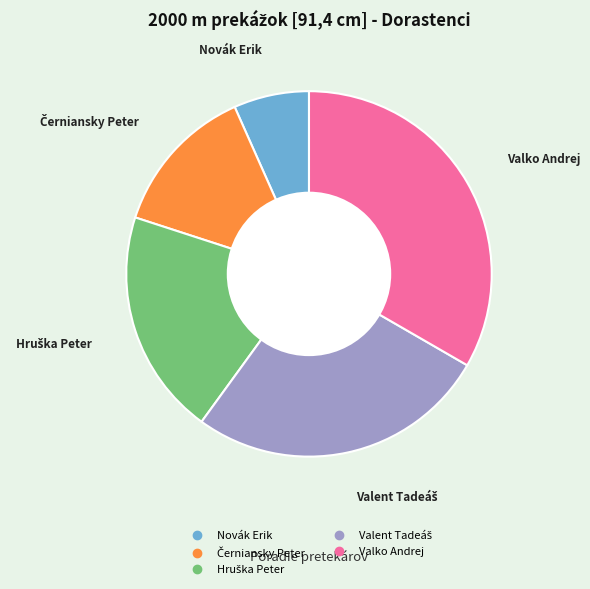

What is the smallest slice in the pie chart?

Novák Erik